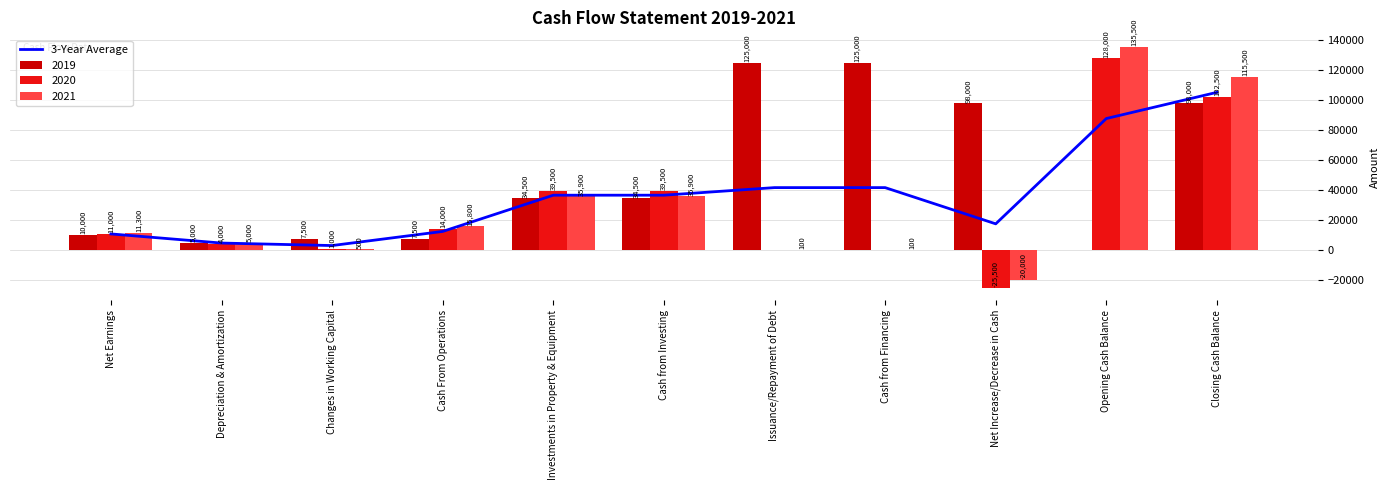

Rank the categories by value from highest to lowest.

Closing Cash Balance, Opening Cash Balance, Issuance/Repayment of Debt, Cash from Financing, Investments in Property & Equipment, Cash from Investing, Net Increase/Decrease in Cash, Cash From Operations, Net Earnings, Depreciation & Amortization, Changes in Working Capital